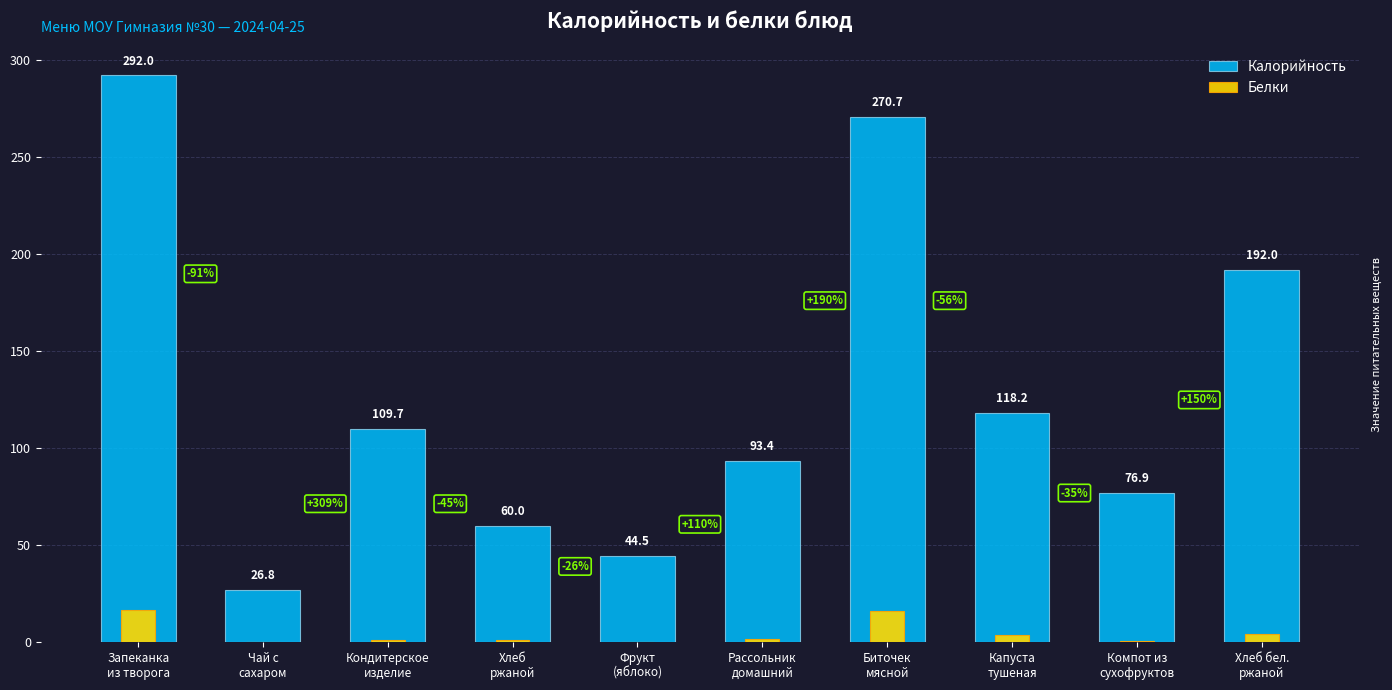

Reading right to left, extract all data points from this chart.

Калорийность: Хлеб бел.
ржаной=192.0	Компот из
сухофруктов=76.9	Капуста
тушеная=118.2	Биточек
мясной=270.7	Рассольник
домашний=93.4	Фрукт
(яблоко)=44.5	Хлеб
ржаной=60.0	Кондитерское
изделие=109.7	Чай с
сахаром=26.8	Запеканка
из творога=292.0
Белки: Хлеб бел.
ржаной=4.0	Компот из
сухофруктов=0.5	Капуста
тушеная=3.6	Биточек
мясной=15.9	Рассольник
домашний=1.6	Фрукт
(яблоко)=0.1	Хлеб
ржаной=1.2	Кондитерское
изделие=1.0	Чай с
сахаром=0.2	Запеканка
из творога=16.7